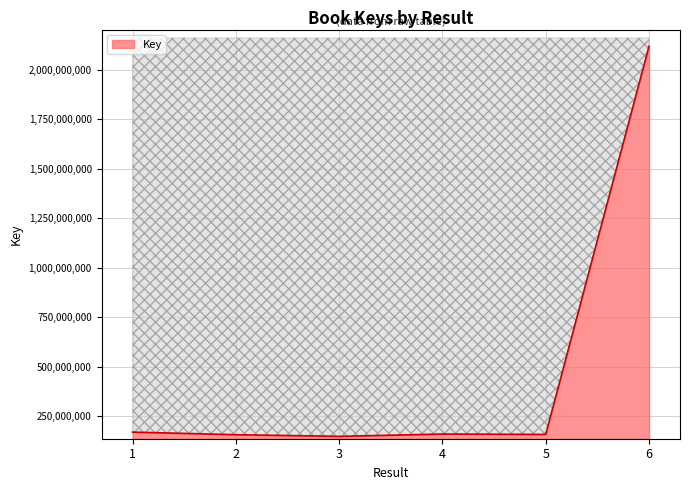

Where is the data nearest to the value 1132819281?

1